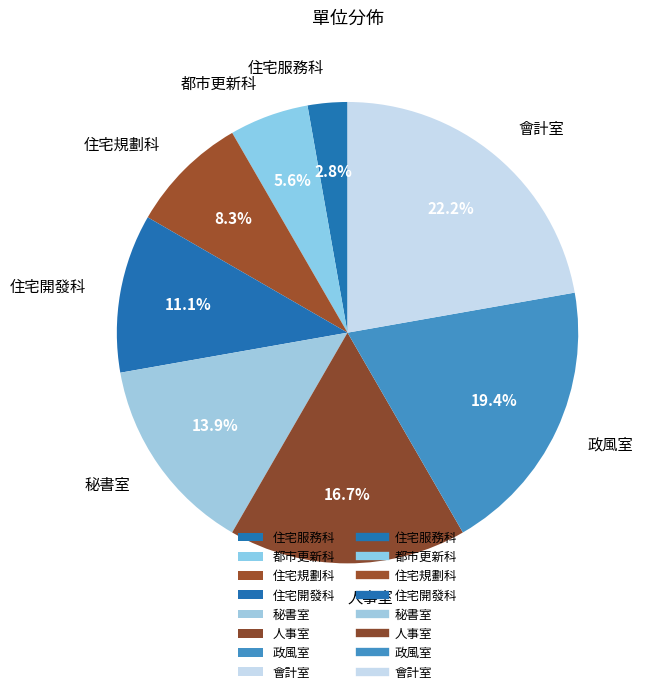

How many segments does this pie chart have?

8